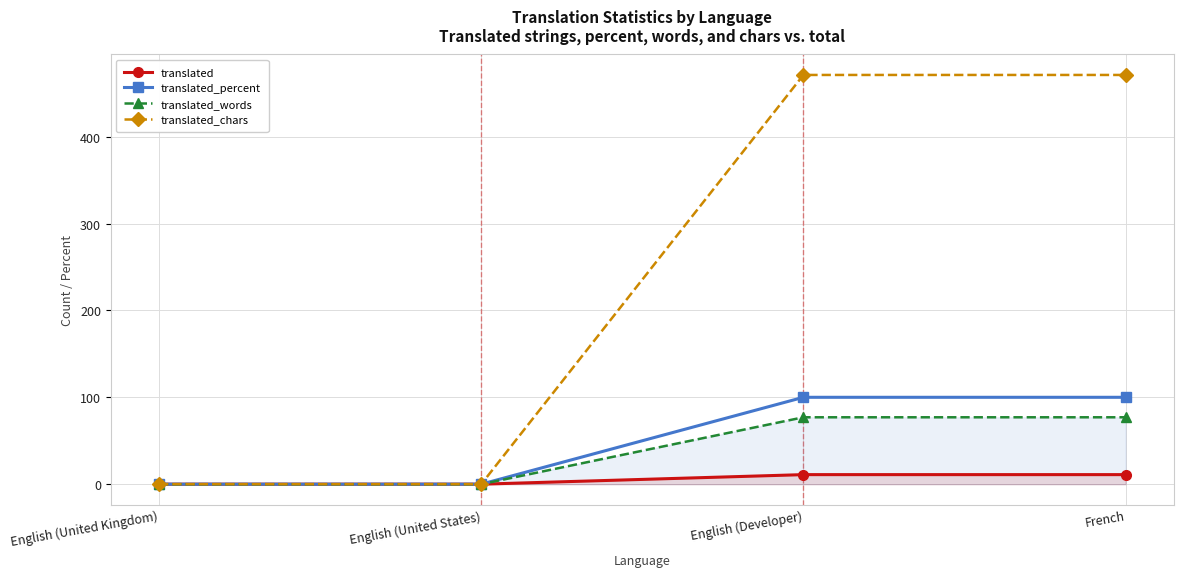

True or false: translated_percent and translated_chars intersect in this chart.

False